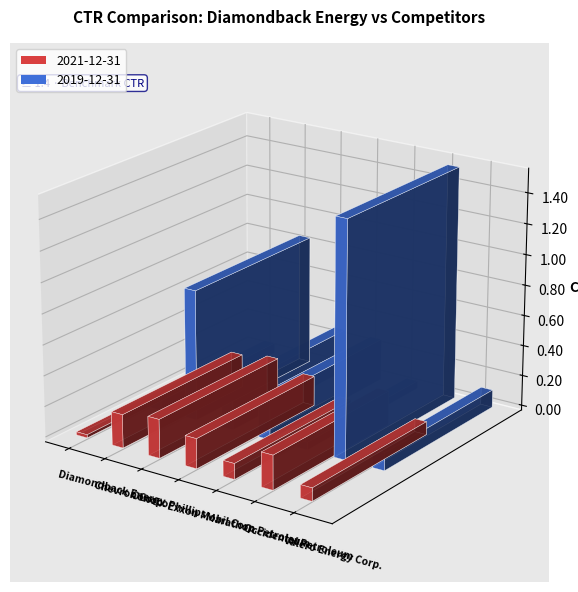

List the series in order of their overall mean, lowest first.

2021-12-31, 2019-12-31